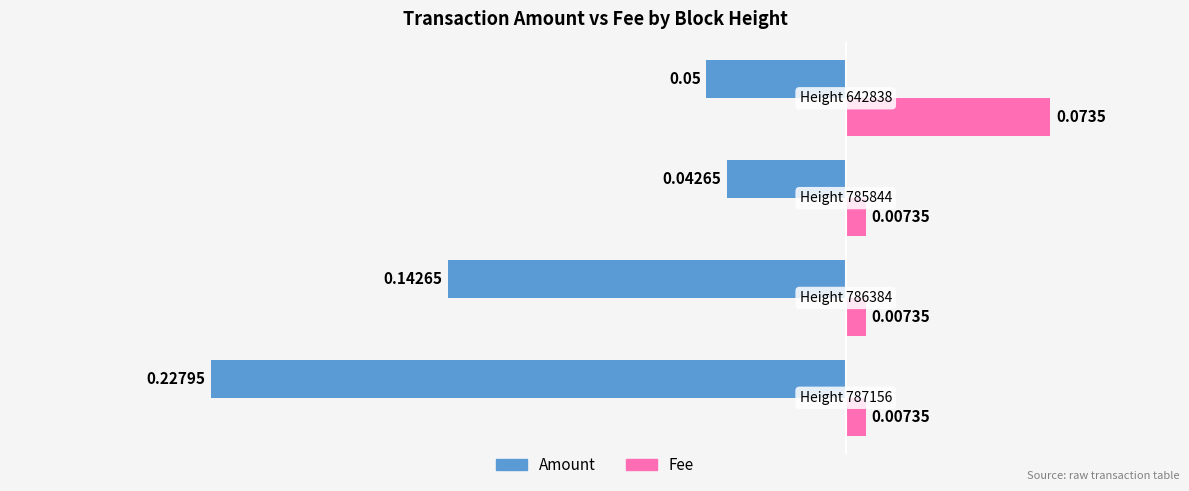

Which series has the widest spread of values?

Amount